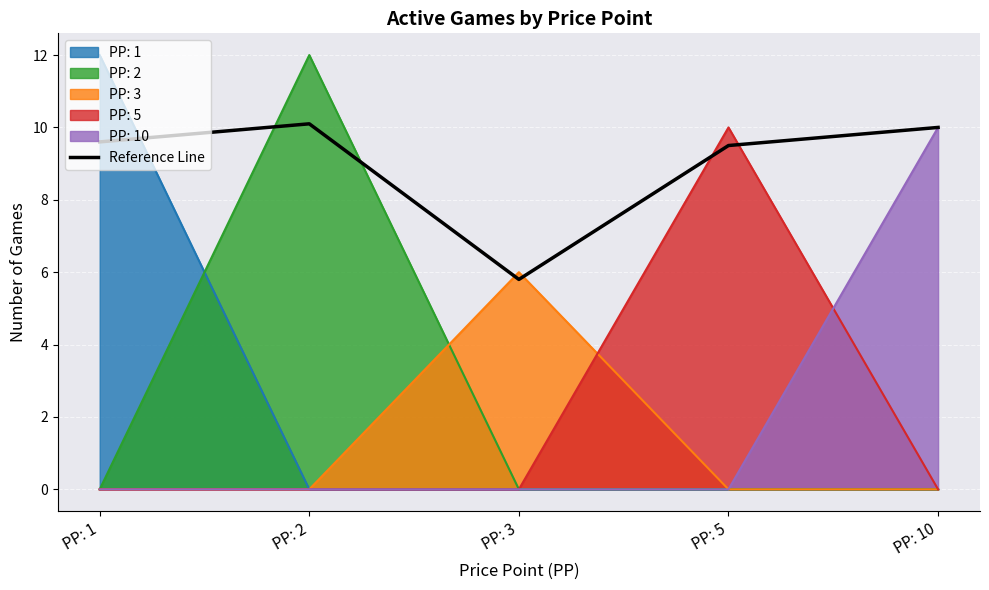

At which category does the data reach its first local peak?

PP: 2